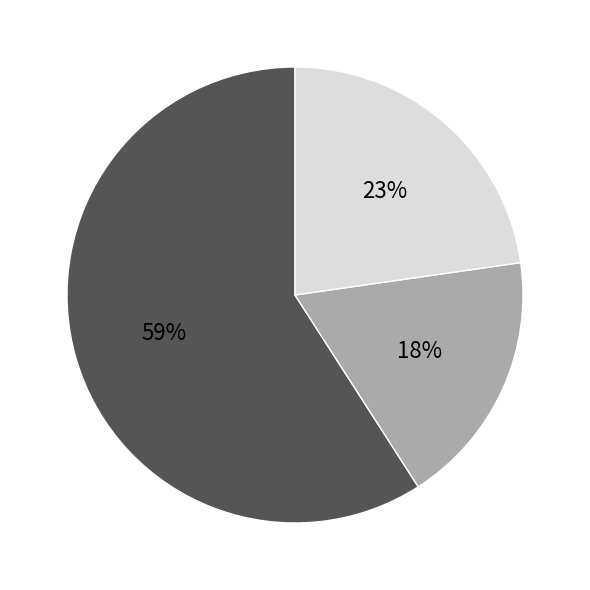

Does any single category account for the majority?

Yes